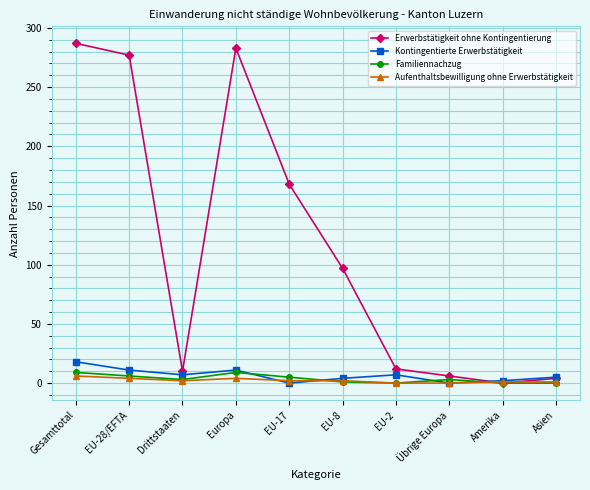

Read the Erwerbstätigkeit ohne Kontingentierung value at Drittstaaten, to the nearest 10.

10